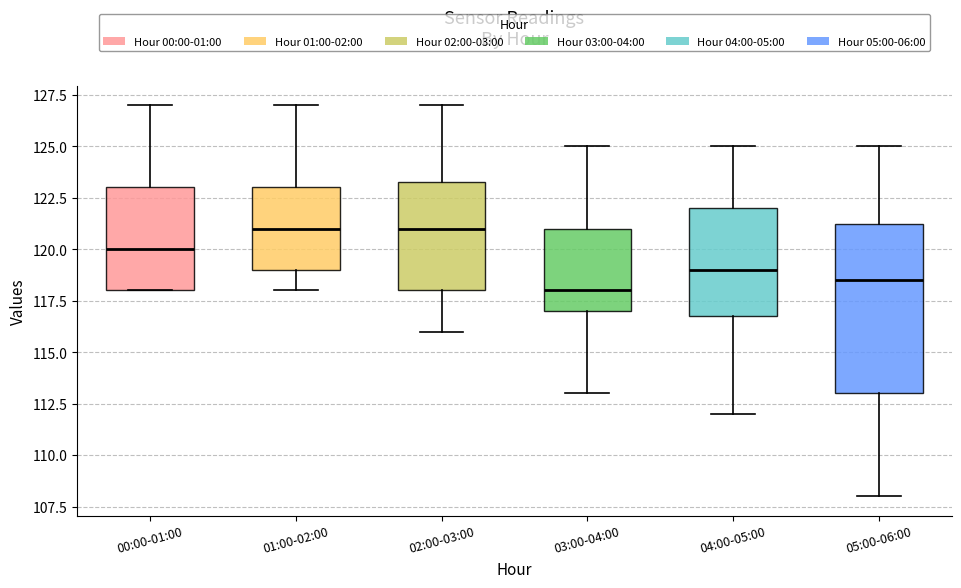

Reading left to right, read every box against the y-axis: the position of its median line, the range the box covers, and the ends of its whiskers. The values are not printed on the chart, so give them approximately, as read against the axis.

00:00-01:00: median 120.0, box 118.0 to 123.0, whiskers 118.0 to 127.0
01:00-02:00: median 121.0, box 119.0 to 123.0, whiskers 118.0 to 127.0
02:00-03:00: median 121.0, box 118.0 to 123.5, whiskers 116.0 to 127.0
03:00-04:00: median 118.0, box 117.0 to 121.0, whiskers 113.0 to 125.0
04:00-05:00: median 119.0, box 117.0 to 122.0, whiskers 112.0 to 125.0
05:00-06:00: median 118.5, box 113.0 to 121.5, whiskers 108.0 to 125.0